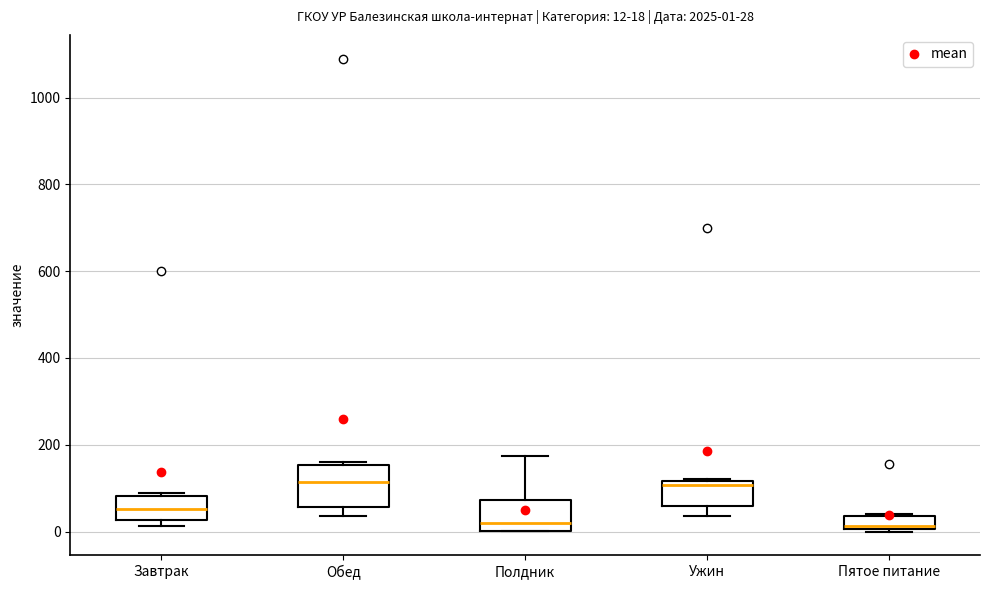

Which box is the tallest, from its lower edge to its upper edge?

Обед